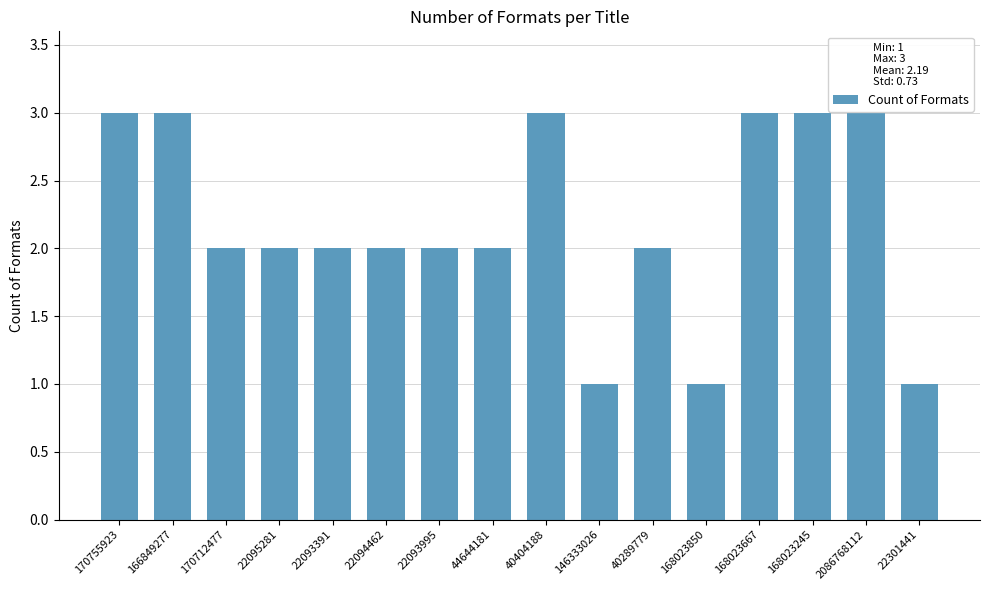

What is the sum of the values at 170755923 and 22094462?

5